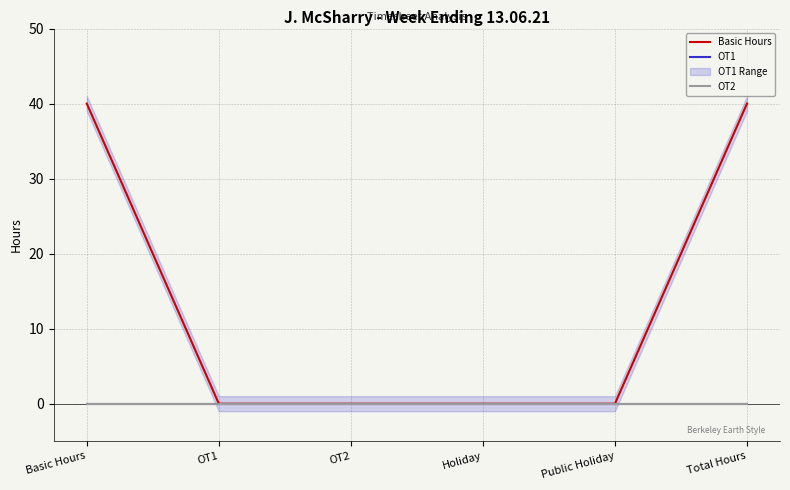

True or false: Basic Hours and OT1 intersect in this chart.

False